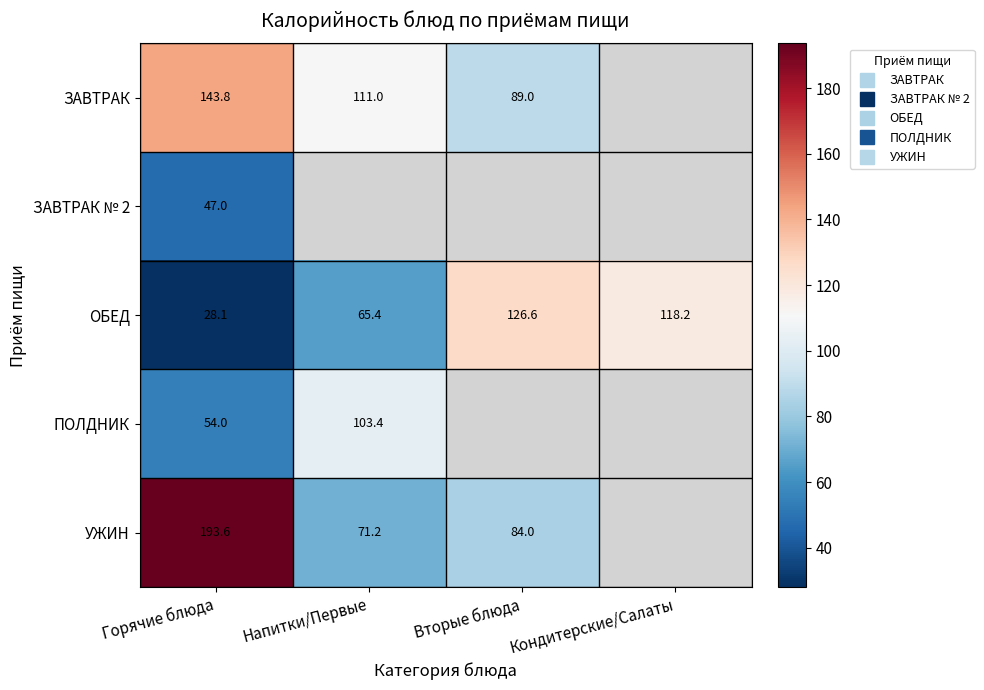

At which label does ПОЛДНИК reach its minimum?

Горячие блюда